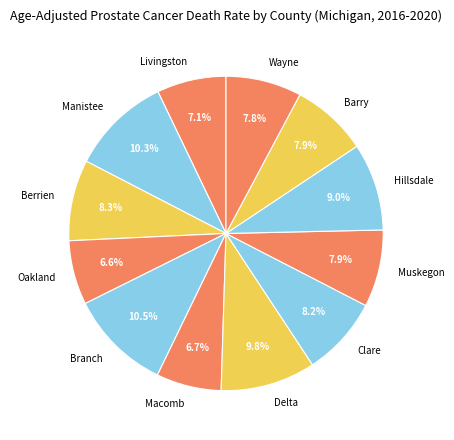

To the nearest percent, what is the difference between the largest and smallest slice percentages?

4%